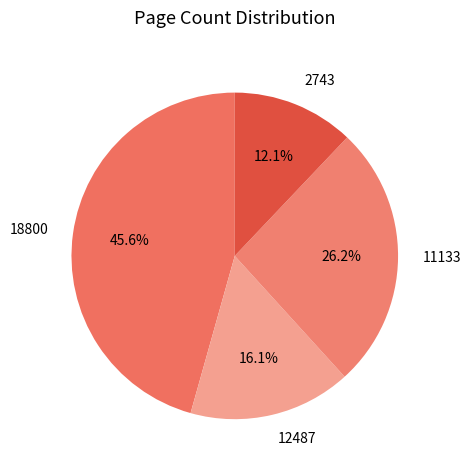

What is the largest slice in the pie chart?

18800